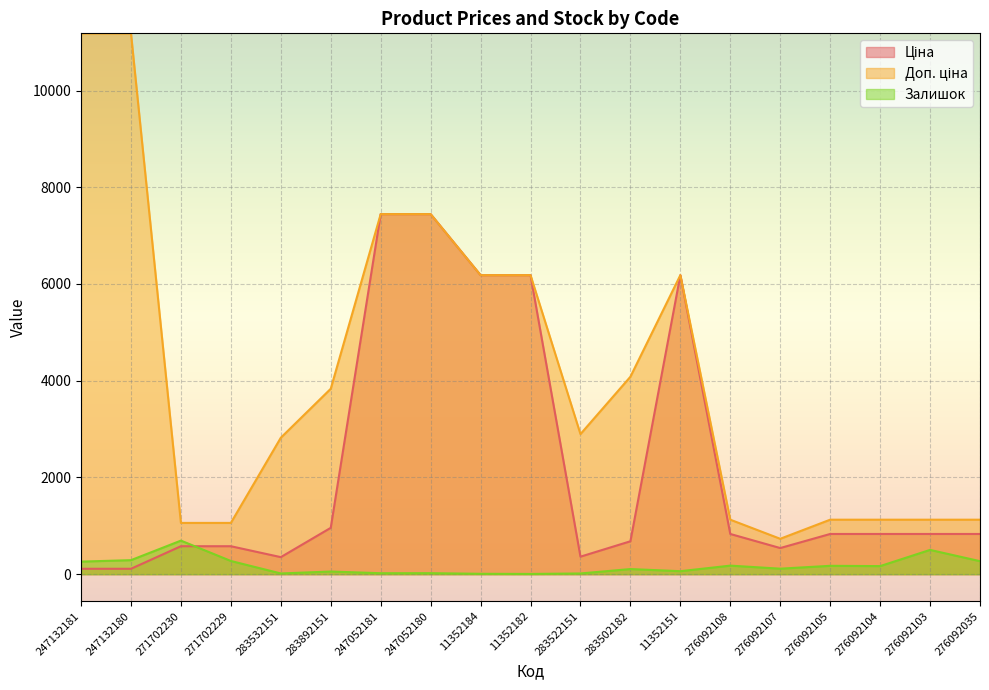

Reading left to right, transcribe all the data shown in this chart.

Ціна: 247132181=111.8	247132180=111.8	271702230=578.1	271702229=578.1	283532151=352.6	283892151=958.4	247052181=7444.6	247052180=7444.6	11352184=6182.6	11352182=6182.6	283522151=362.1	283502182=680.4	11352151=6182.6	276092108=831.5	276092107=540.5	276092105=831.5	276092104=831.5	276092103=831.5	276092035=831.5
Доп. ціна: 247132181=11182.0	247132180=11182.0	271702230=1060.0	271702229=1060.0	283532151=2821.2	283892151=3833.8	247052181=7444.6	247052180=7444.6	11352184=6182.6	11352182=6182.6	283522151=2896.6	283502182=4082.3	11352151=6182.6	276092108=1126.7	276092107=732.0	276092105=1126.7	276092104=1126.7	276092103=1126.7	276092035=1126.7
Залишок: 247132181=260.0	247132180=290.0	271702230=694.0	271702229=273.0	283532151=15.0	283892151=55.0	247052181=20.0	247052180=21.0	11352184=8.0	11352182=5.0	283522151=15.0	283502182=106.0	11352151=62.0	276092108=177.0	276092107=114.0	276092105=173.0	276092104=167.0	276092103=502.0	276092035=269.0